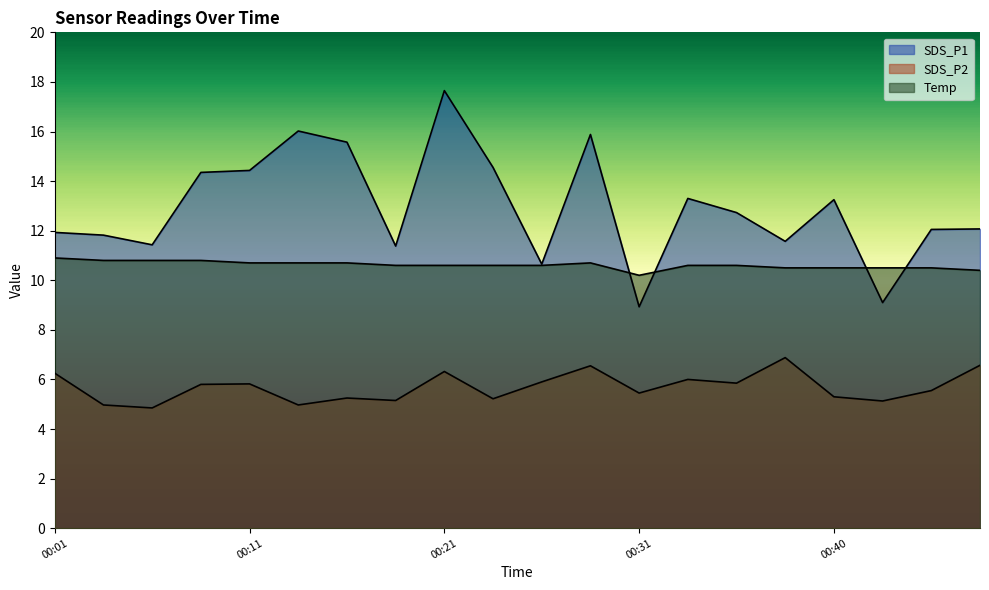

True or false: SDS_P1 and SDS_P2 cross at least once.

False